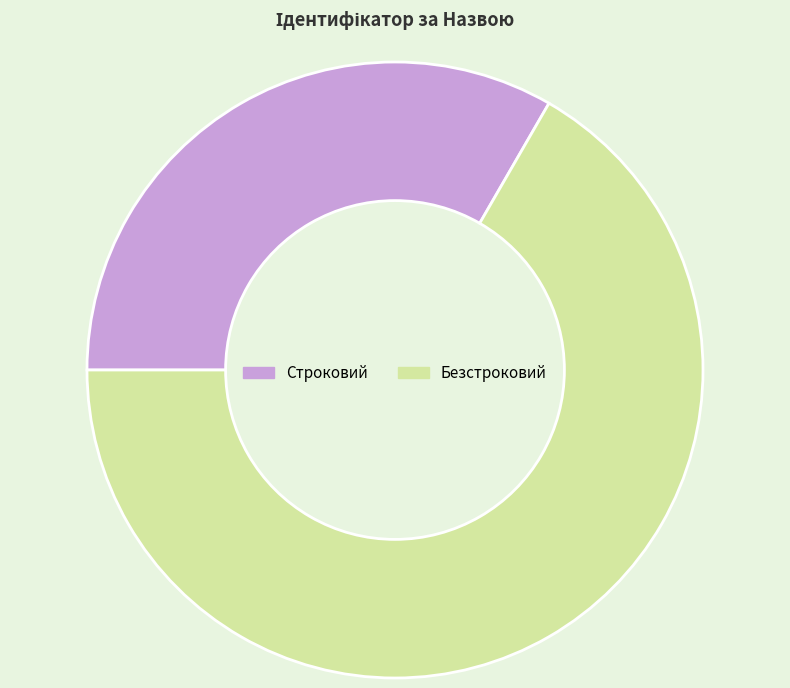

Count the number of slices in the pie.

2